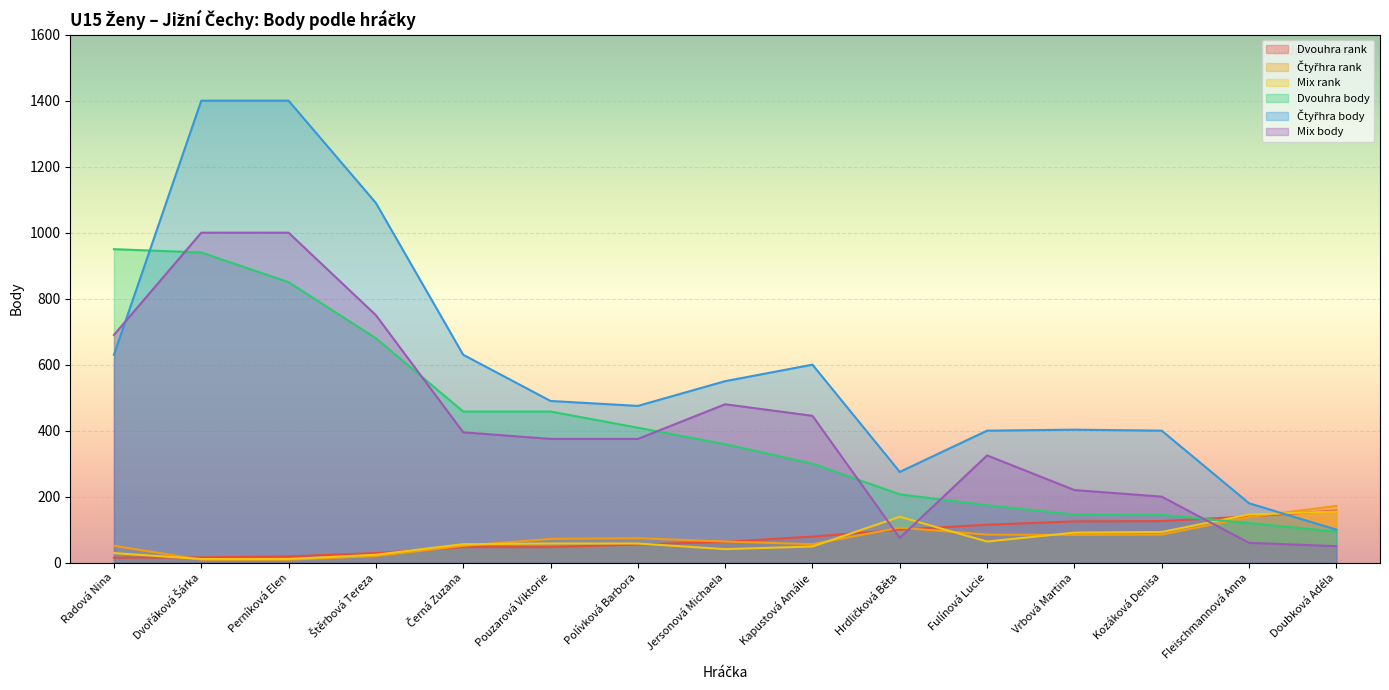

What is the average value of the Dvouhra body series?

419